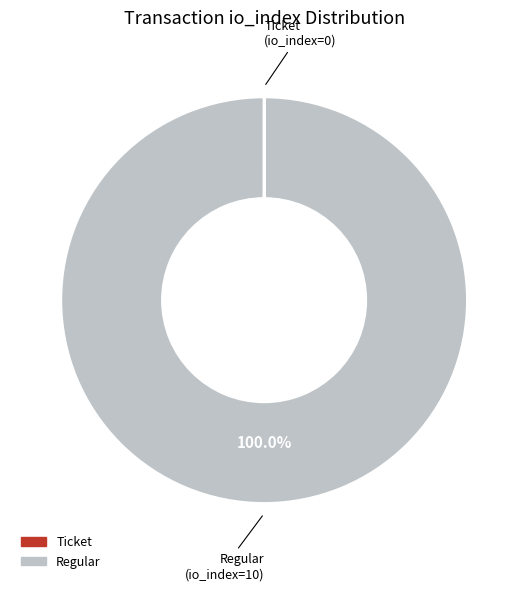

To the nearest percent, what is the average slice percentage?

50%